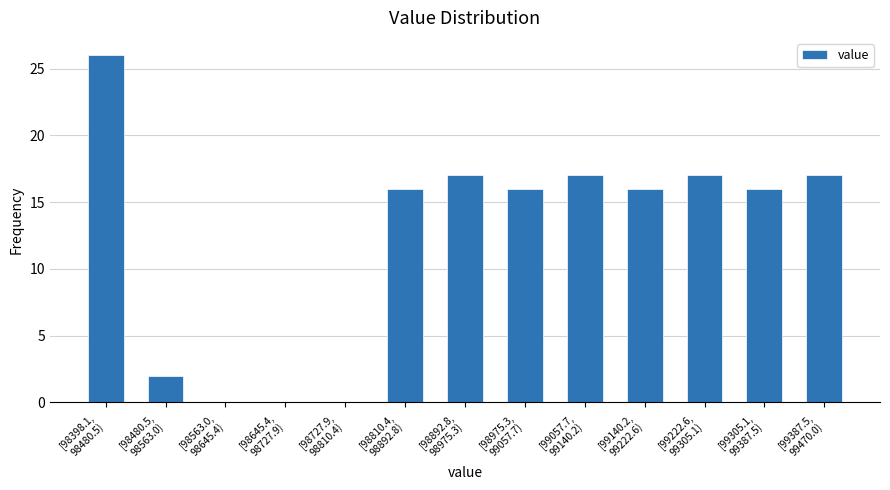

What is the sum of all values?

160